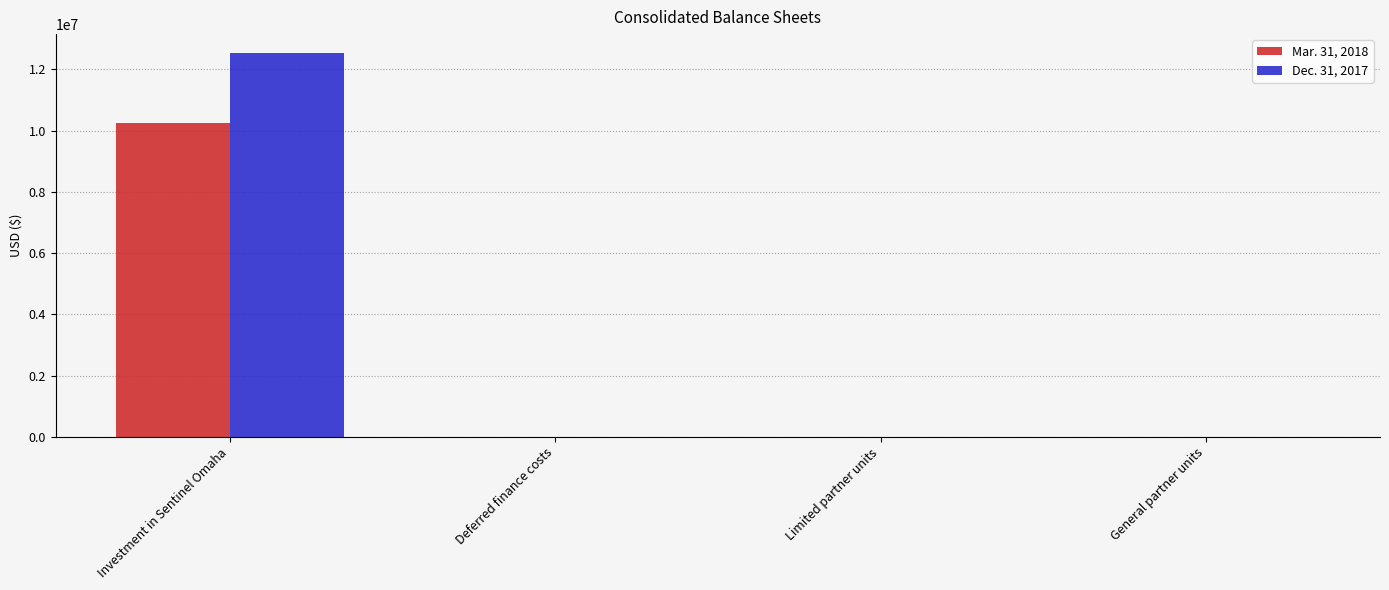

What is the difference between the Dec. 31, 2017 values at Investment in Sentinel Omaha and Limited partner units?

12518855